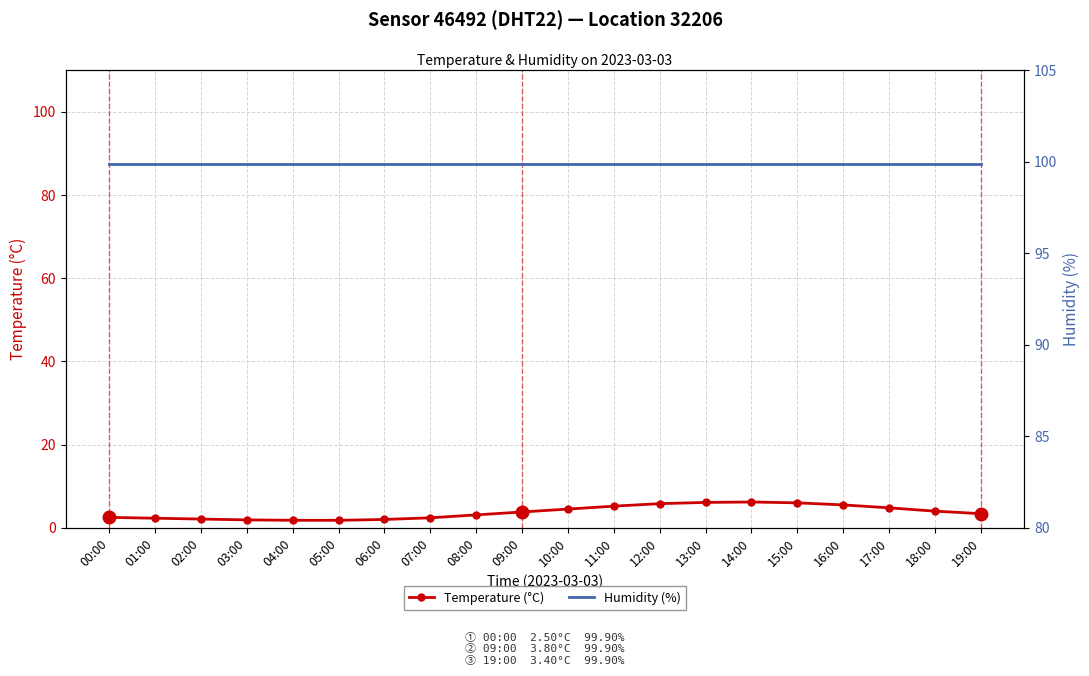

Which series has the largest range (max minus min)?

Temperature (°C)